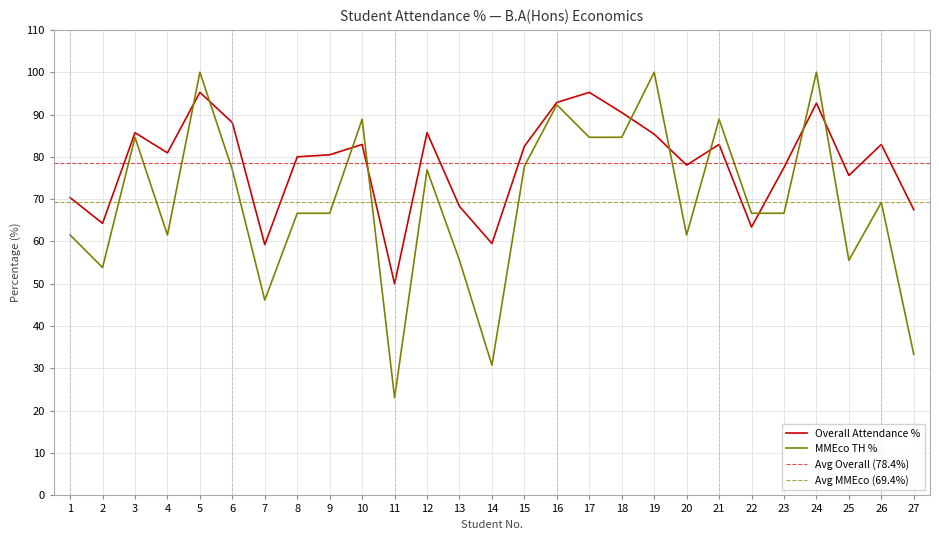

Where does the Overall Attendance % series first go above 80?

3